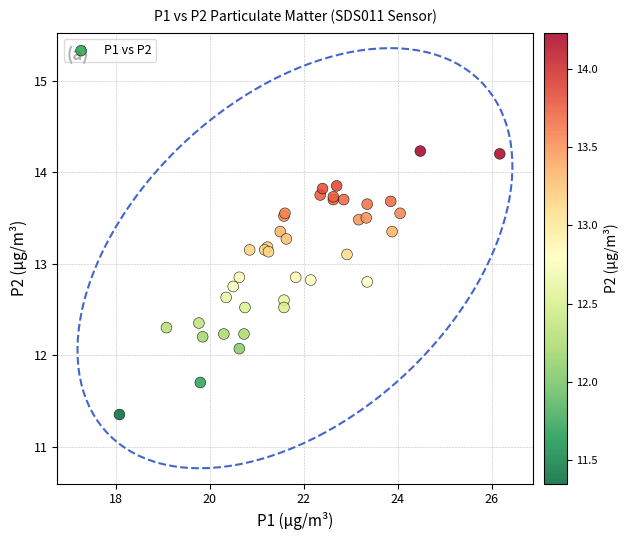

What Y value in the scatter plot is closest to 12?

12.1